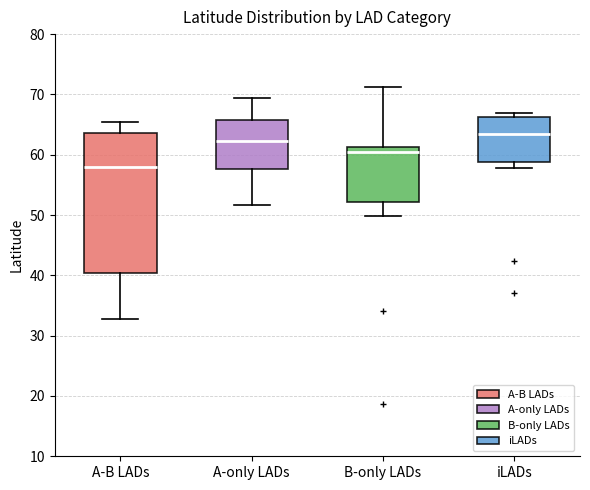

Where is the lower edge of the box for B-only LADs on the y-axis? The values are not printed on the chart, so give them approximately, as read against the axis.

52